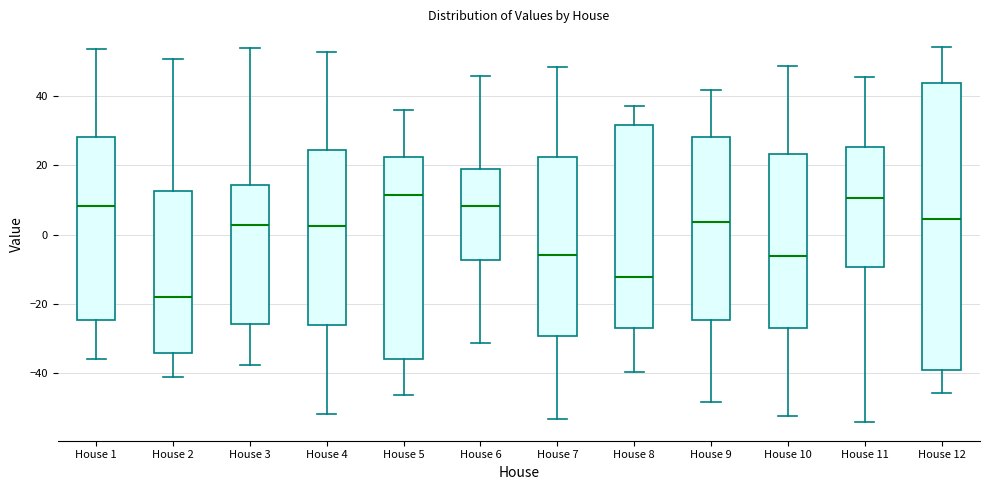

Reading left to right, transcribe this box plot: for each box, give where its median line is, the range the box spans, and where its two whiskers end, as read against the y-axis. The values are not printed on the chart, so give them approximately, as read against the axis.

House 1: median 8, box -24 to 28, whiskers -36 to 54
House 2: median -18, box -34 to 12, whiskers -40 to 50
House 3: median 2, box -26 to 14, whiskers -38 to 54
House 4: median 2, box -26 to 24, whiskers -52 to 52
House 5: median 12, box -36 to 22, whiskers -46 to 36
House 6: median 8, box -8 to 18, whiskers -32 to 46
House 7: median -6, box -30 to 22, whiskers -54 to 48
House 8: median -12, box -28 to 32, whiskers -40 to 38
House 9: median 4, box -24 to 28, whiskers -48 to 42
House 10: median -6, box -28 to 24, whiskers -52 to 48
House 11: median 10, box -10 to 26, whiskers -54 to 46
House 12: median 4, box -38 to 44, whiskers -46 to 54